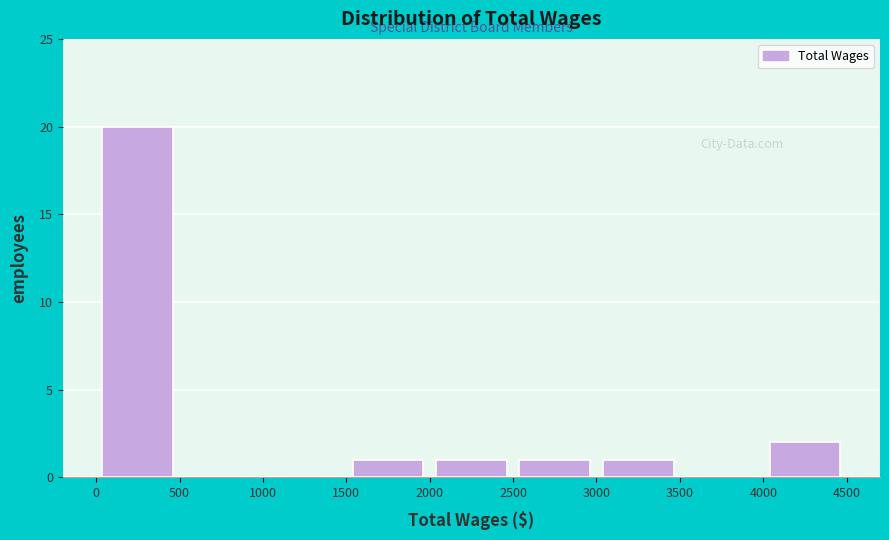

Which range on the x-axis has the tallest bar?

0 to 500